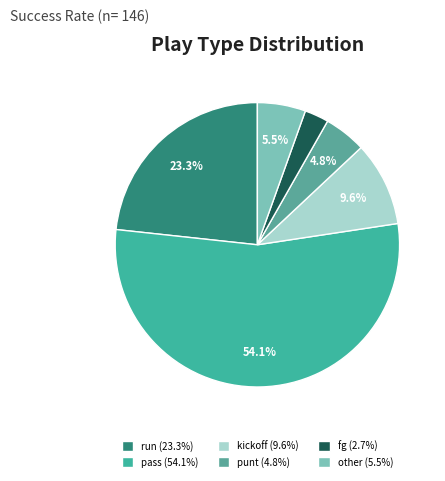

Does pass represent more than half of the total?

Yes